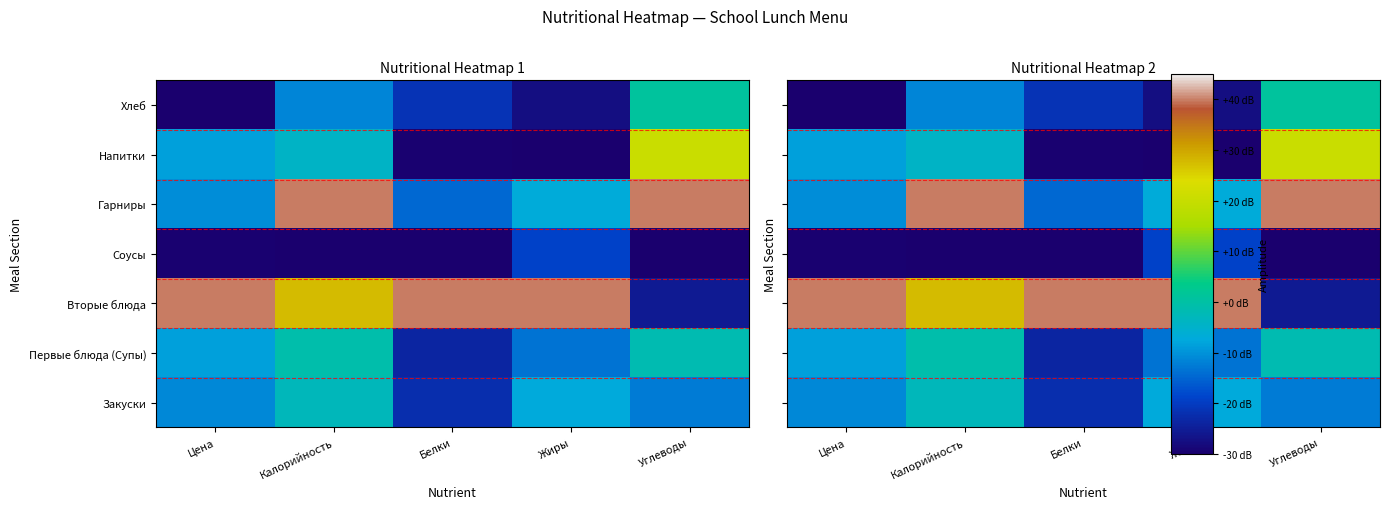

Between Калорийность and Углеводы, which is larger?

Калорийность